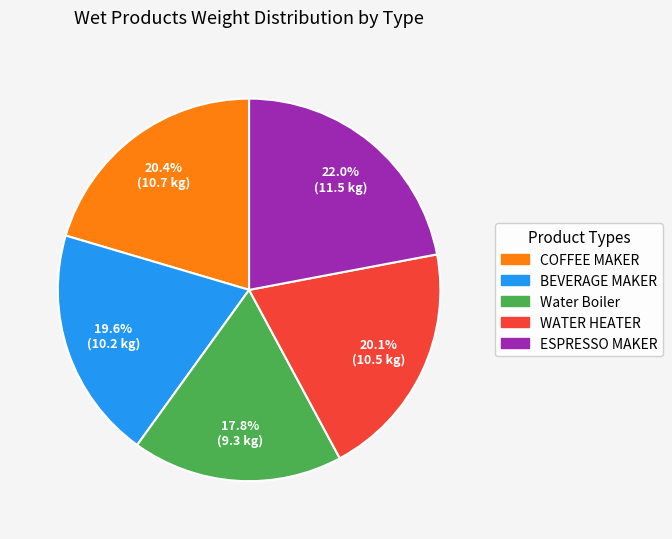

To the nearest percent, what is the combined percentage of Water Boiler and BEVERAGE MAKER?

37%